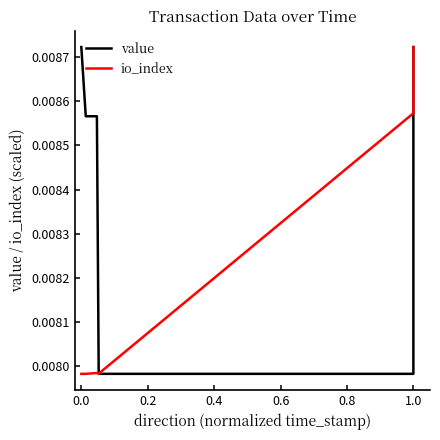

List the series in order of their overall mean, highest first.

value, io_index